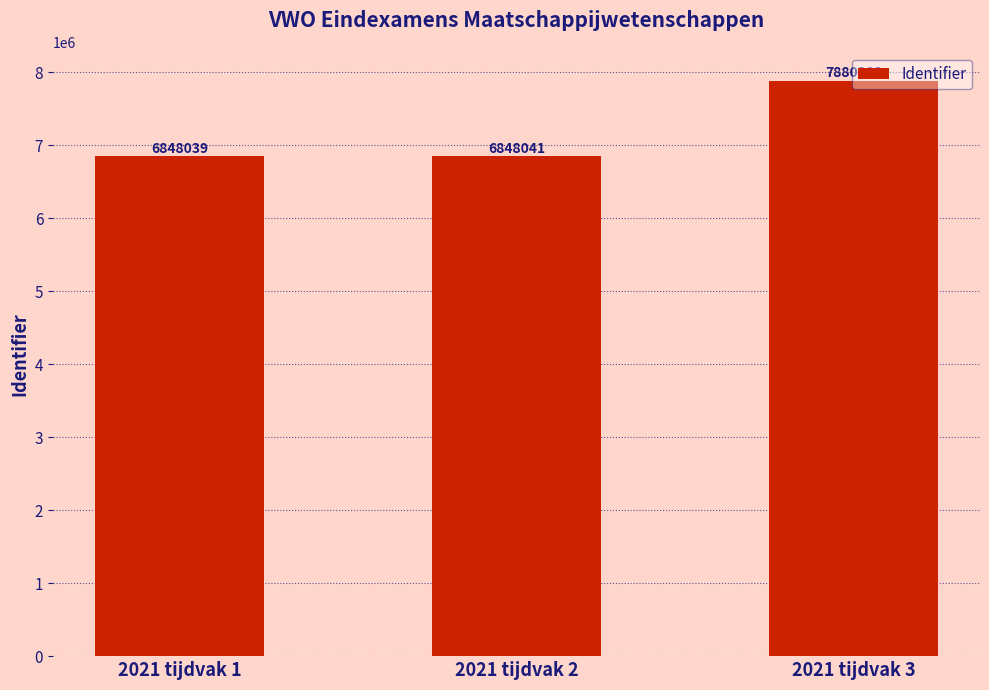

How many series are shown in this chart?

1